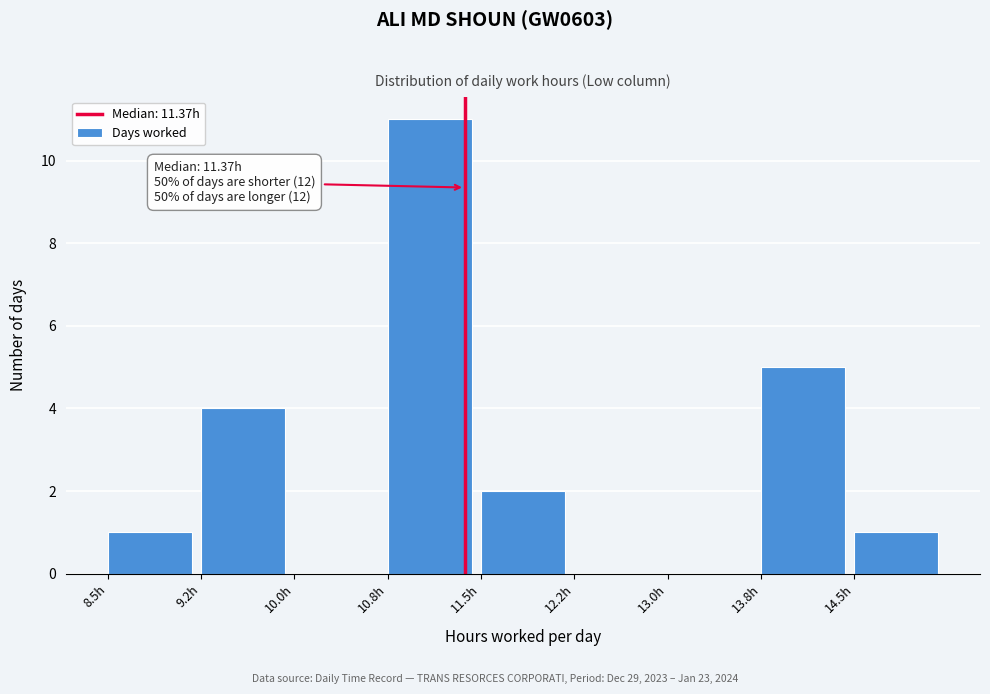

Over which range of the x-axis is the bar tallest?

10.75 to 11.50